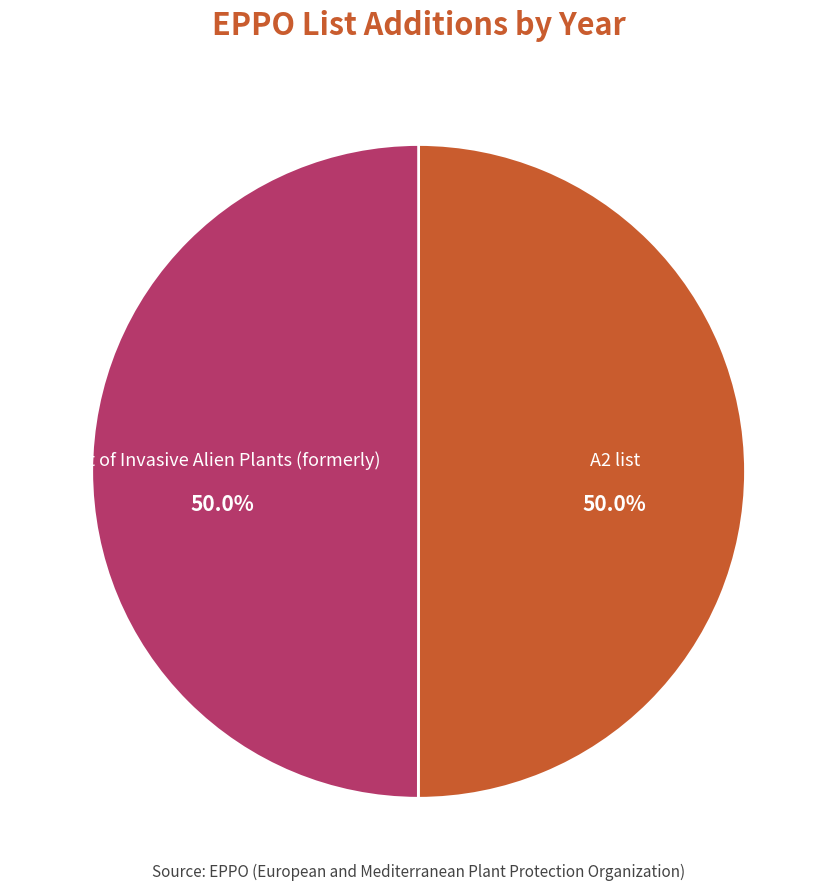

How many segments does this pie chart have?

2